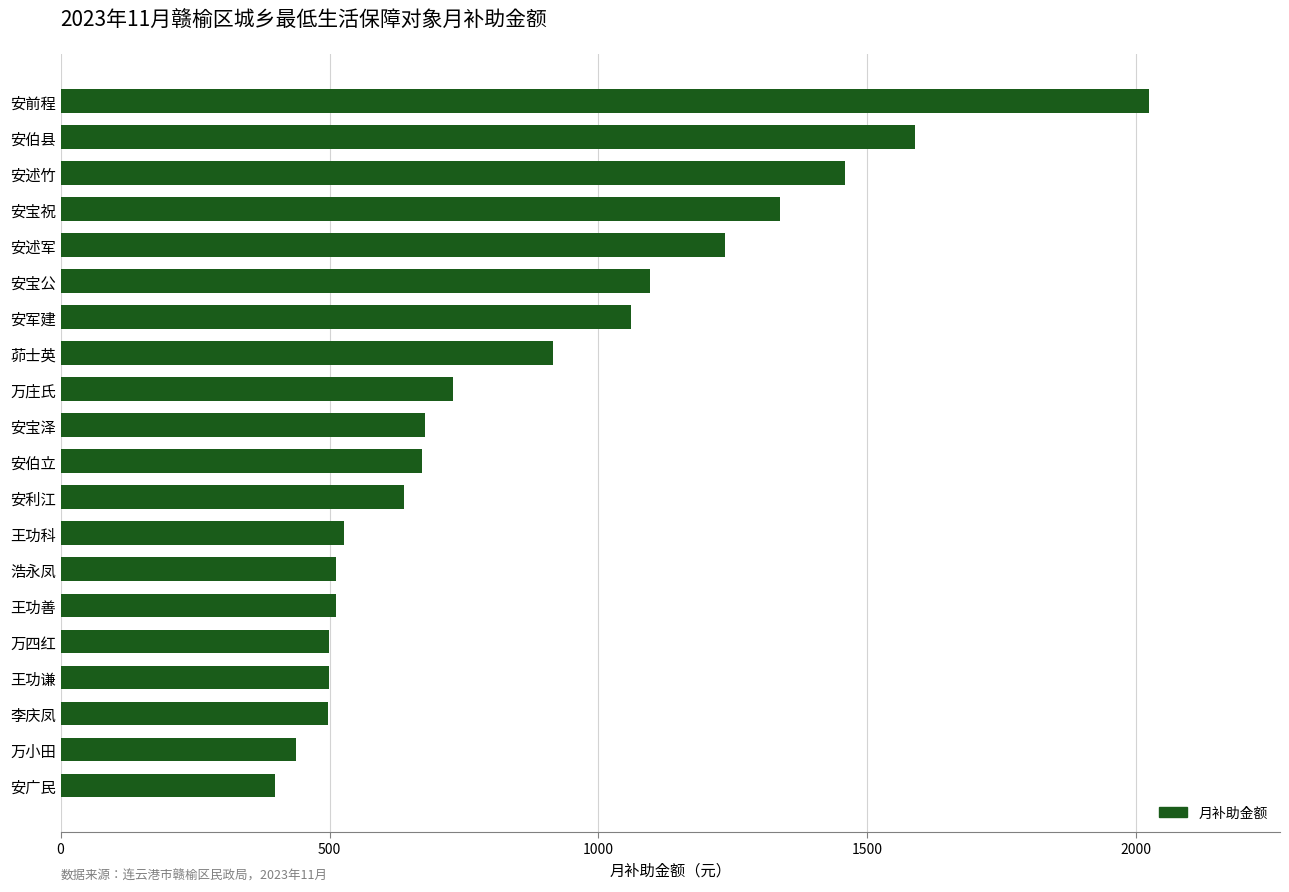

Does the chart contain any negative values?

No